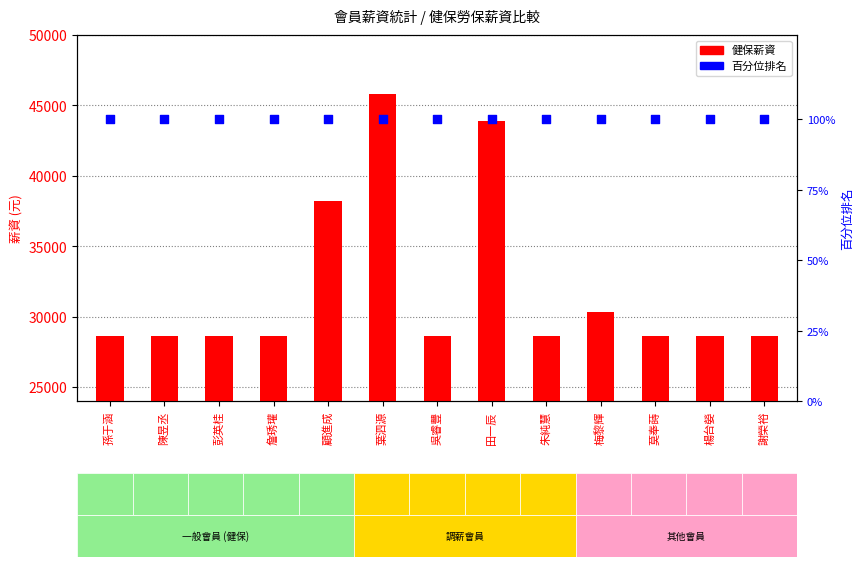

At how many categories does at least one series exceed 12753?

13